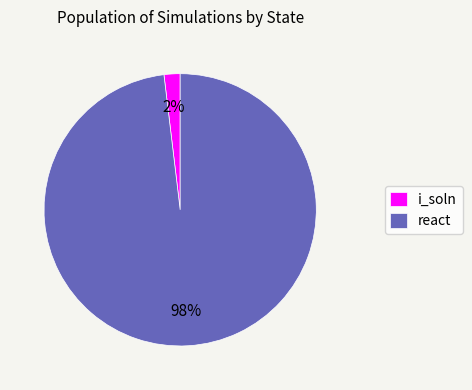

Is there a majority slice in this chart?

Yes